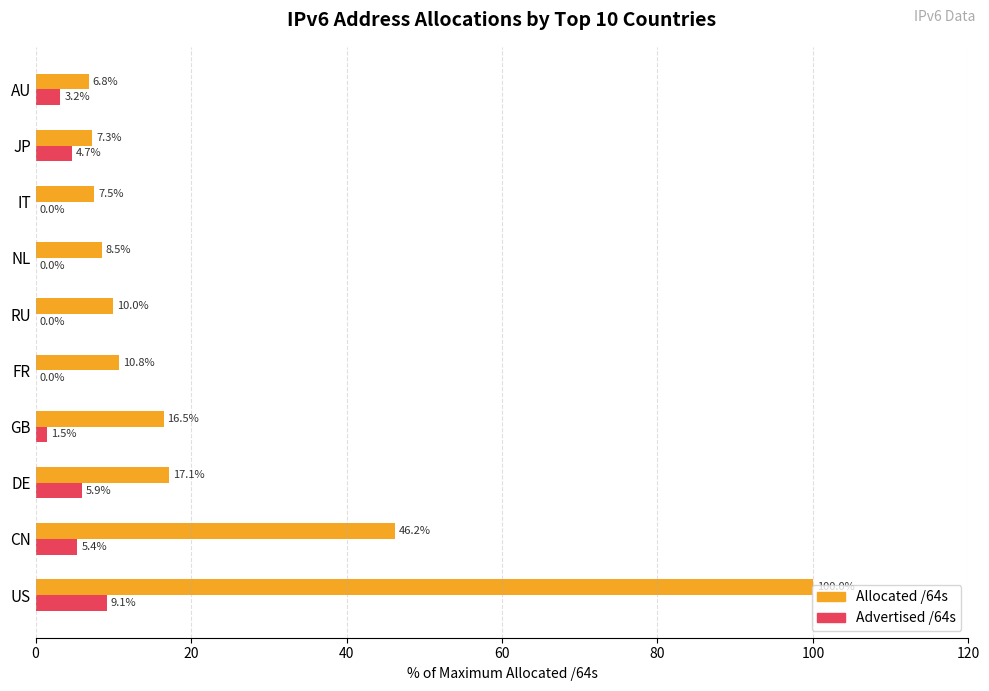

How many data points does each series have?

10